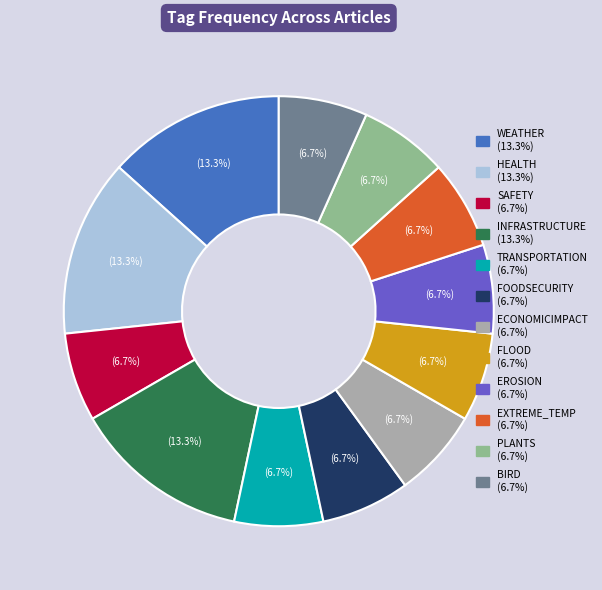

How many segments does this pie chart have?

12